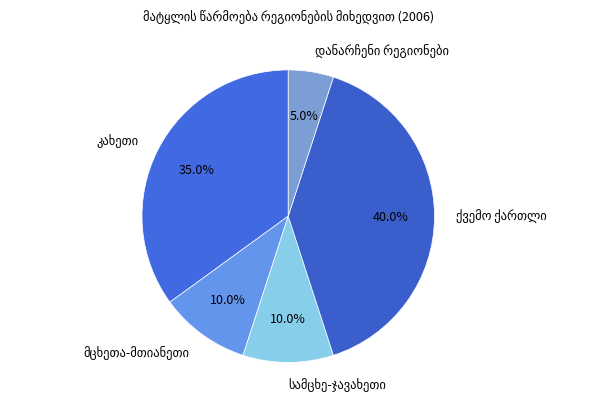

Does any single category account for the majority?

No